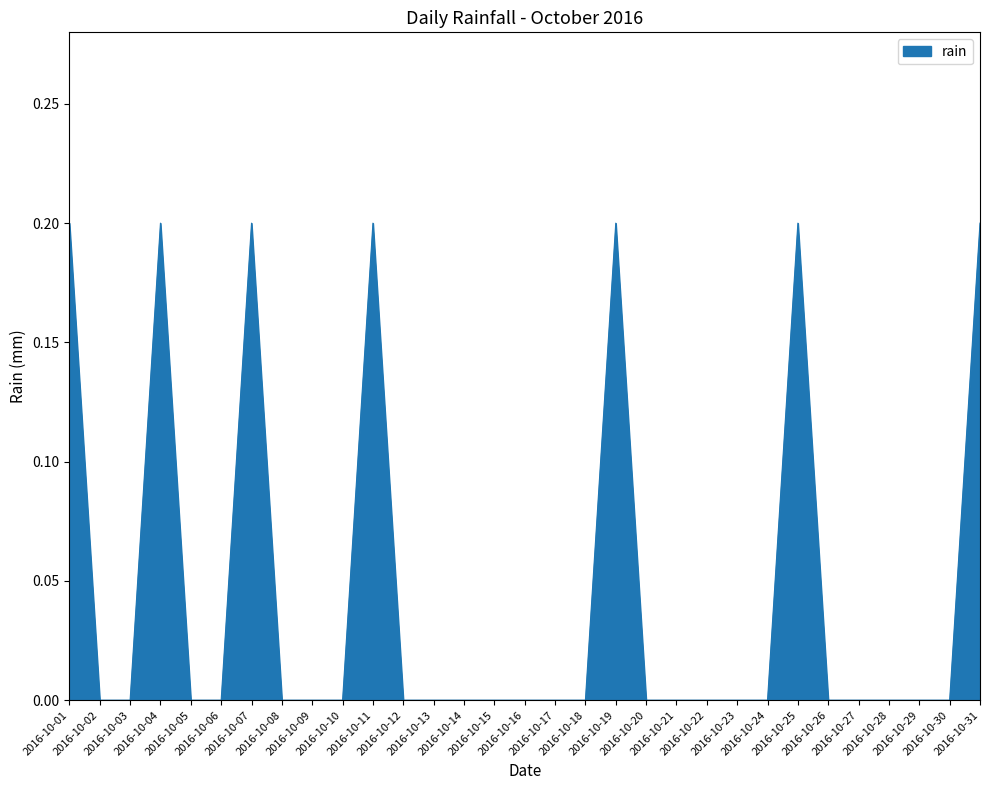

What is the greatest value displayed?

0.2